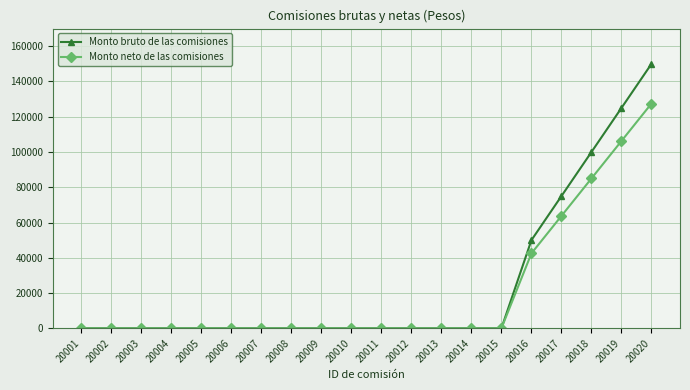

The value of Monto neto de las comisiones at 20008 is -40516. True or false?

False